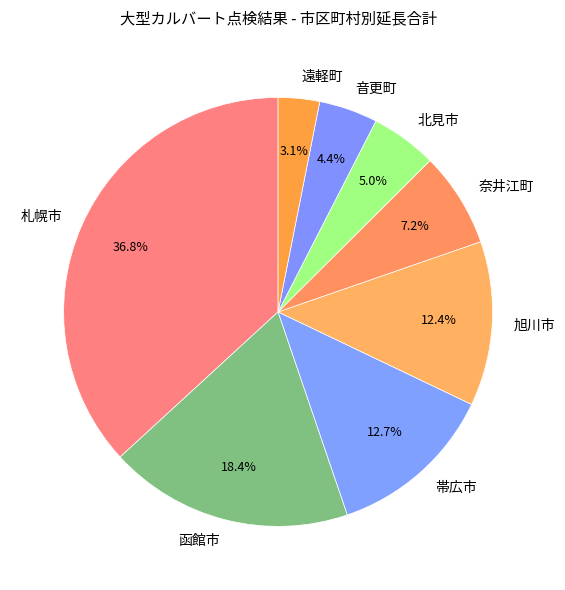

Which category has the biggest portion of the pie?

札幌市